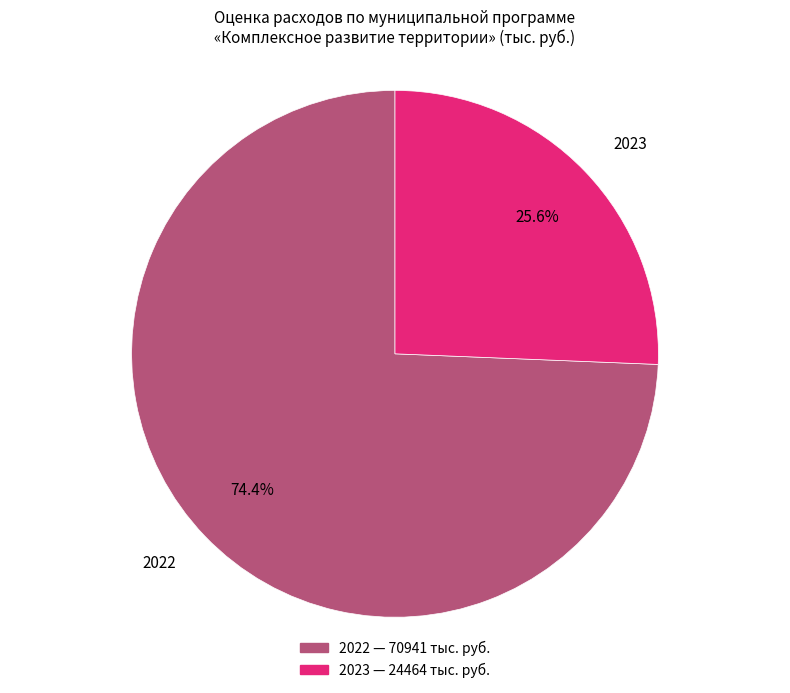

Is there a majority slice in this chart?

Yes